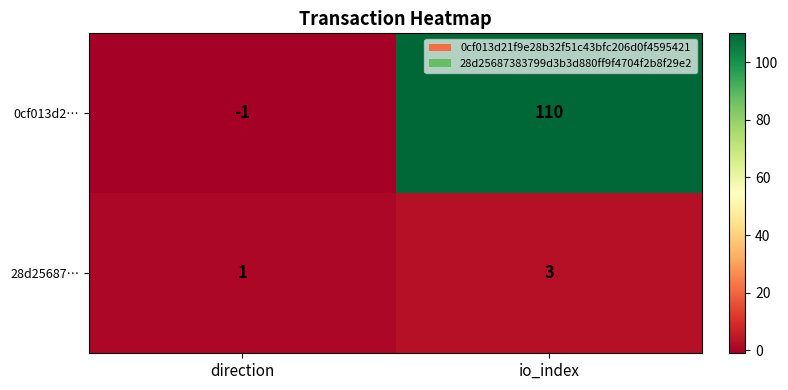

What is the maximum value for 28d25687…?

3